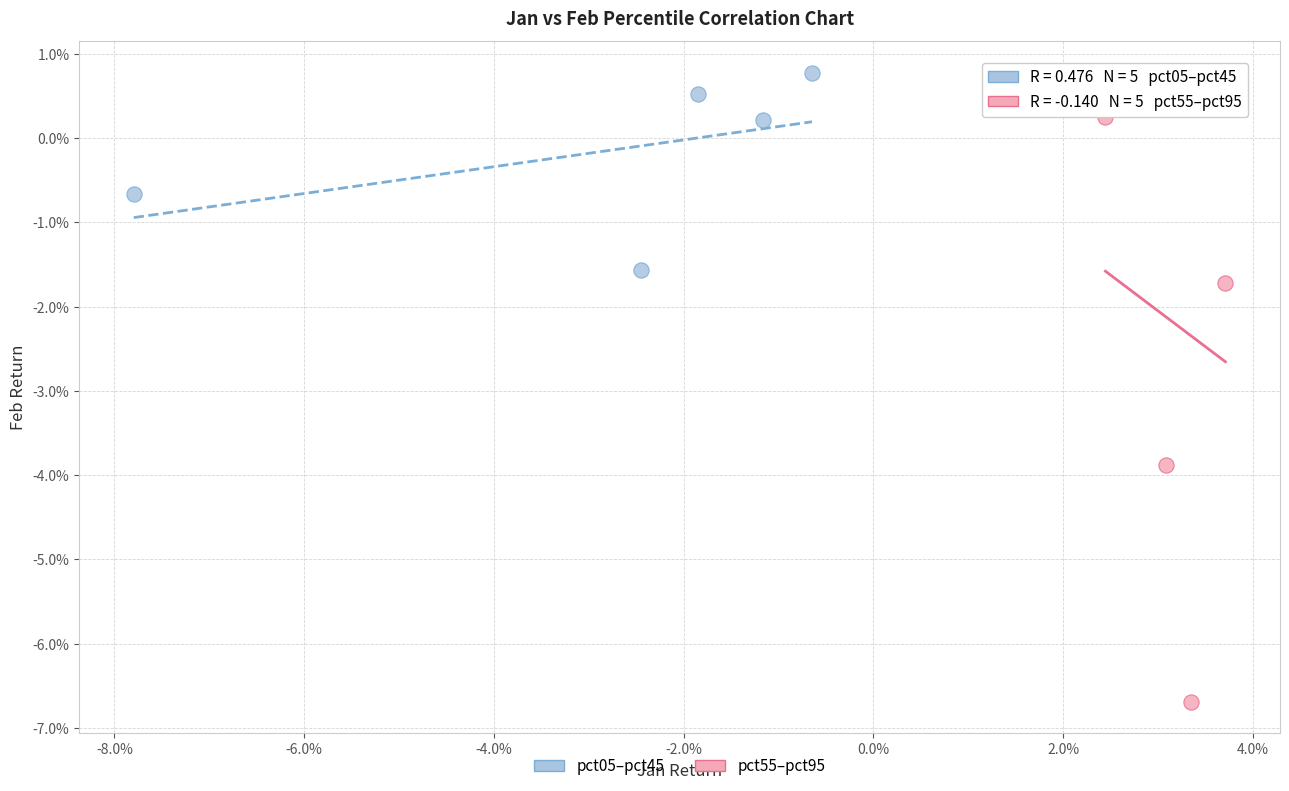

Which series contains the lowest Y value?

pct55–pct95